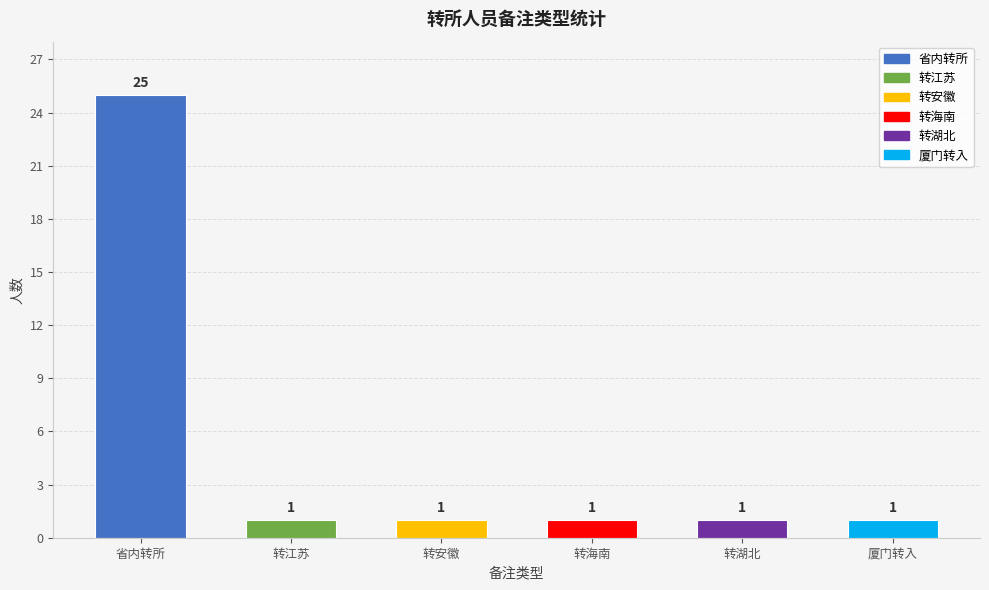

What is the change in value from 省内转所 to 转海南?

-24